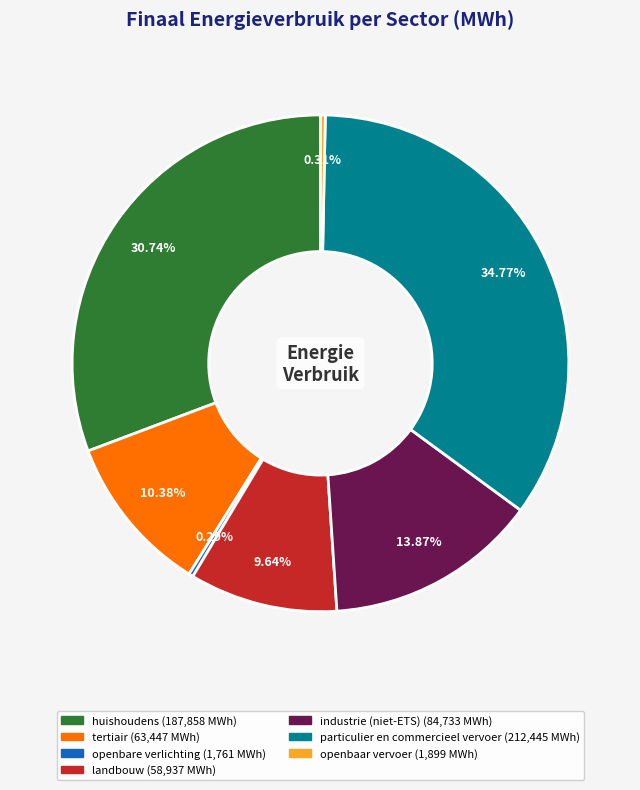

What is the total percentage of industrie (niet-ETS) and openbaar vervoer?

14.2%